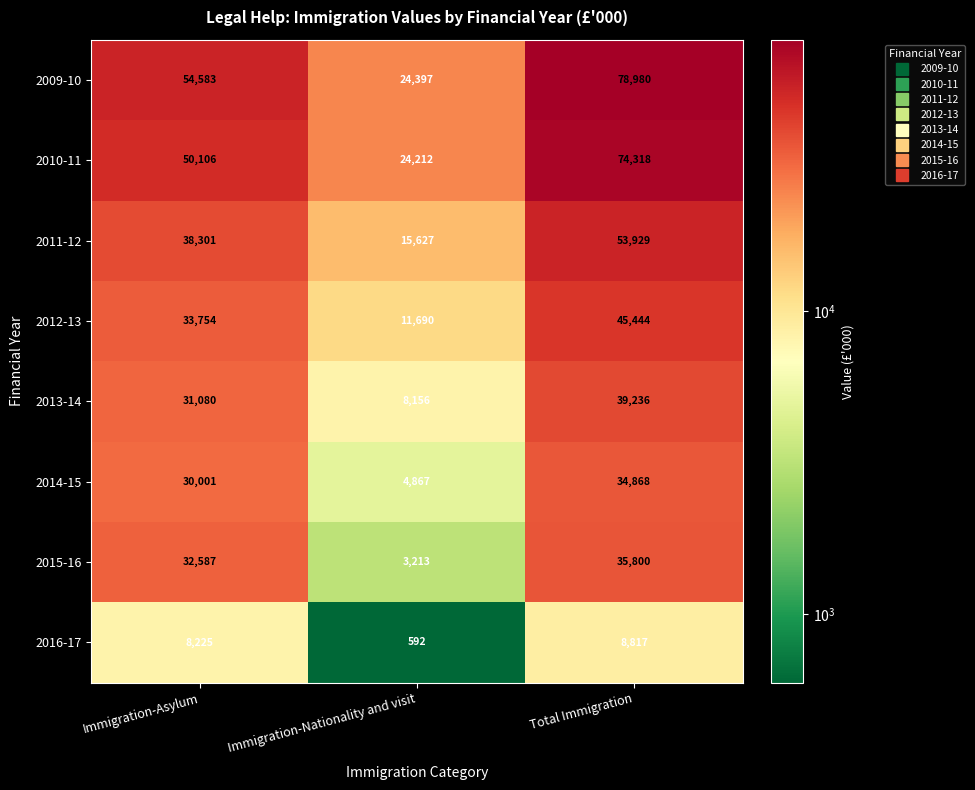

What is the average value of the 2012-13 series?

30296